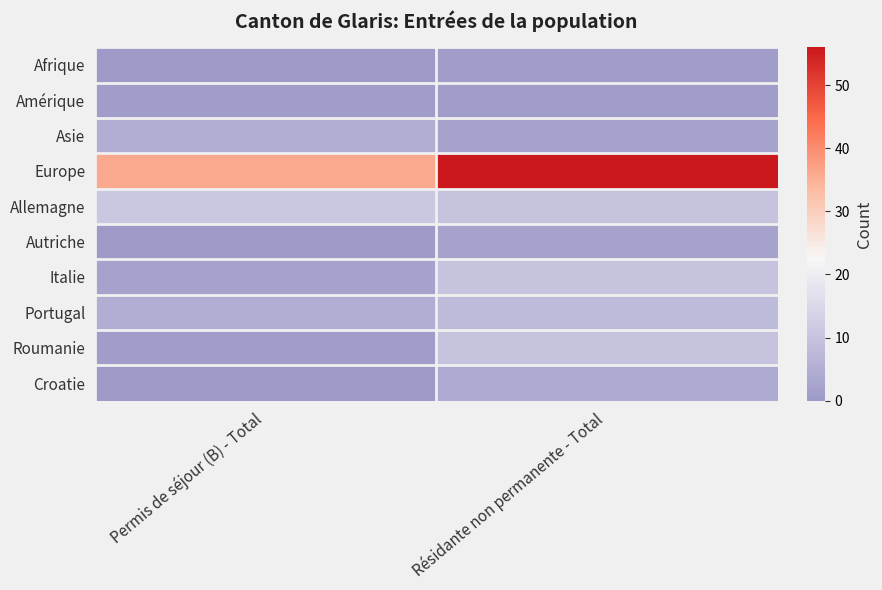

How many data points does each series have?

2